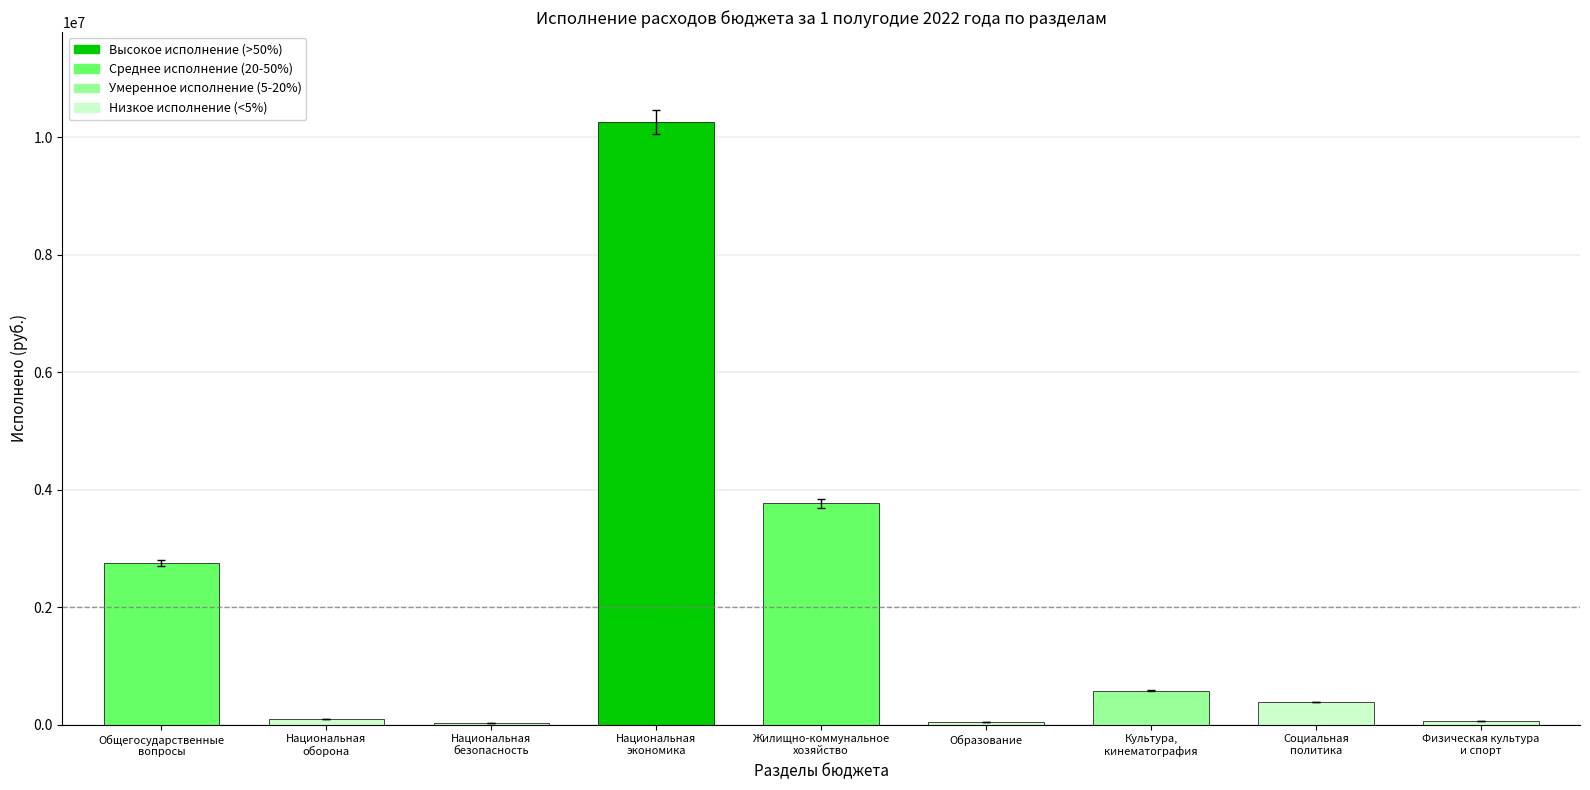

What is the greatest value displayed?

10252688.0